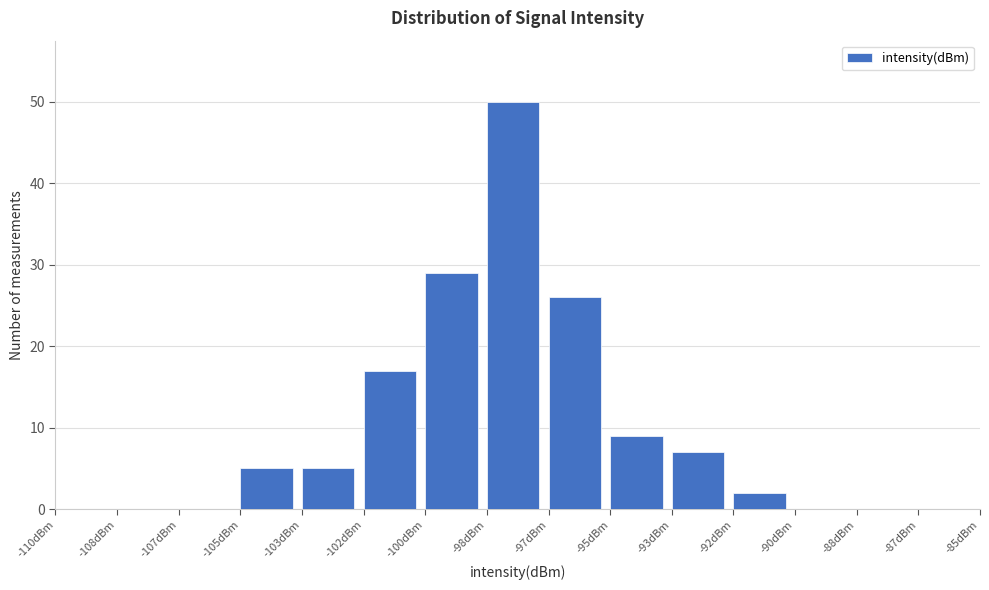

Reading left to right, list all the values displayed in this chart.

-110dBm=0	-108dBm=0	-107dBm=0	-105dBm=5	-103dBm=5	-102dBm=17	-100dBm=29	-98dBm=50	-97dBm=26	-95dBm=9	-93dBm=7	-92dBm=2	-90dBm=0	-88dBm=0	-87dBm=0